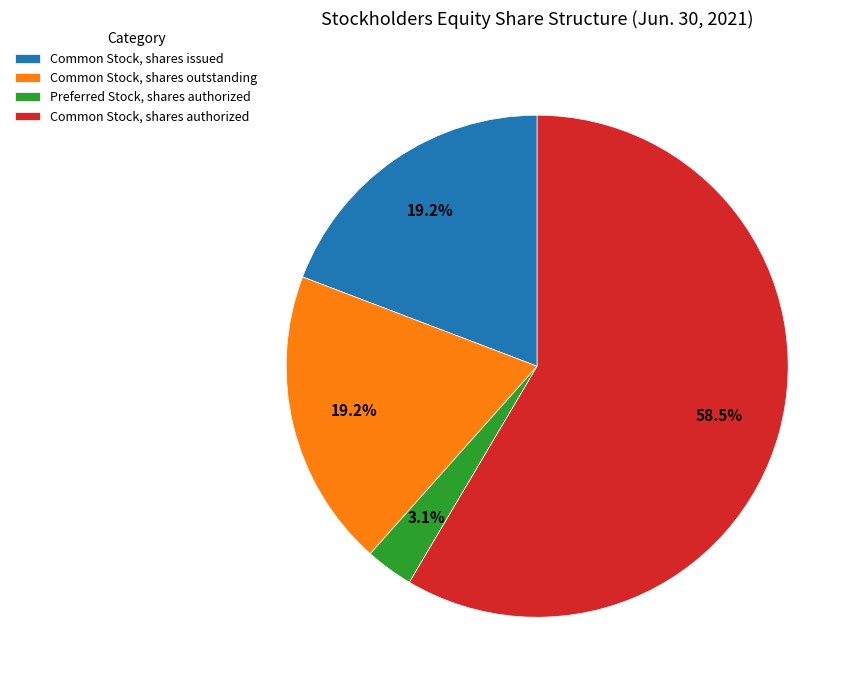

To the nearest percent, what is the difference between the Preferred Stock, shares authorized and Common Stock, shares authorized slice percentages?

55%